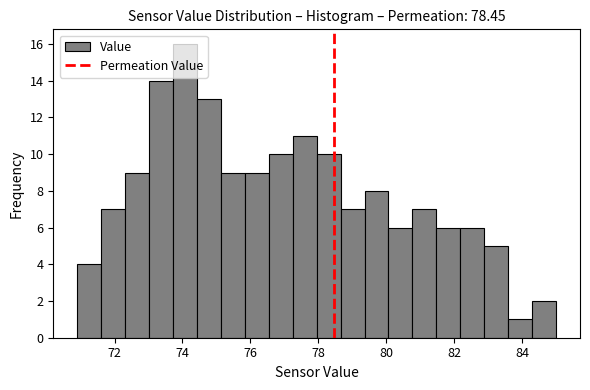

Read against the x-axis, roughly where is the centre of the tallest bar?

74.0